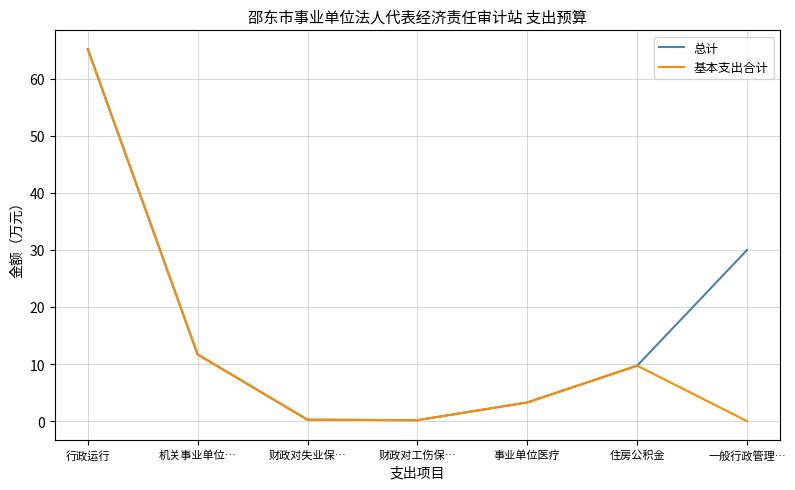

The value of 基本支出合计 at 一般行政管理… is 41.0. True or false?

False